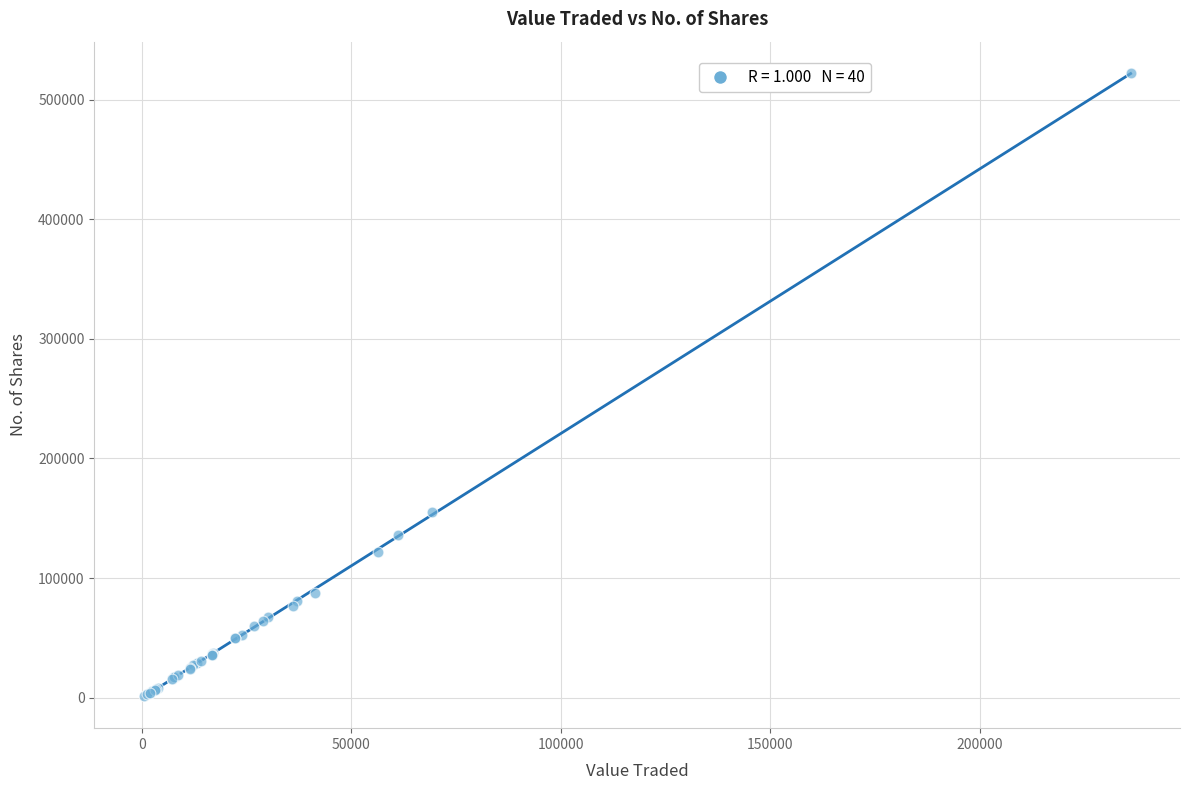

What Y value in the scatter plot is closest to 261752?

155096